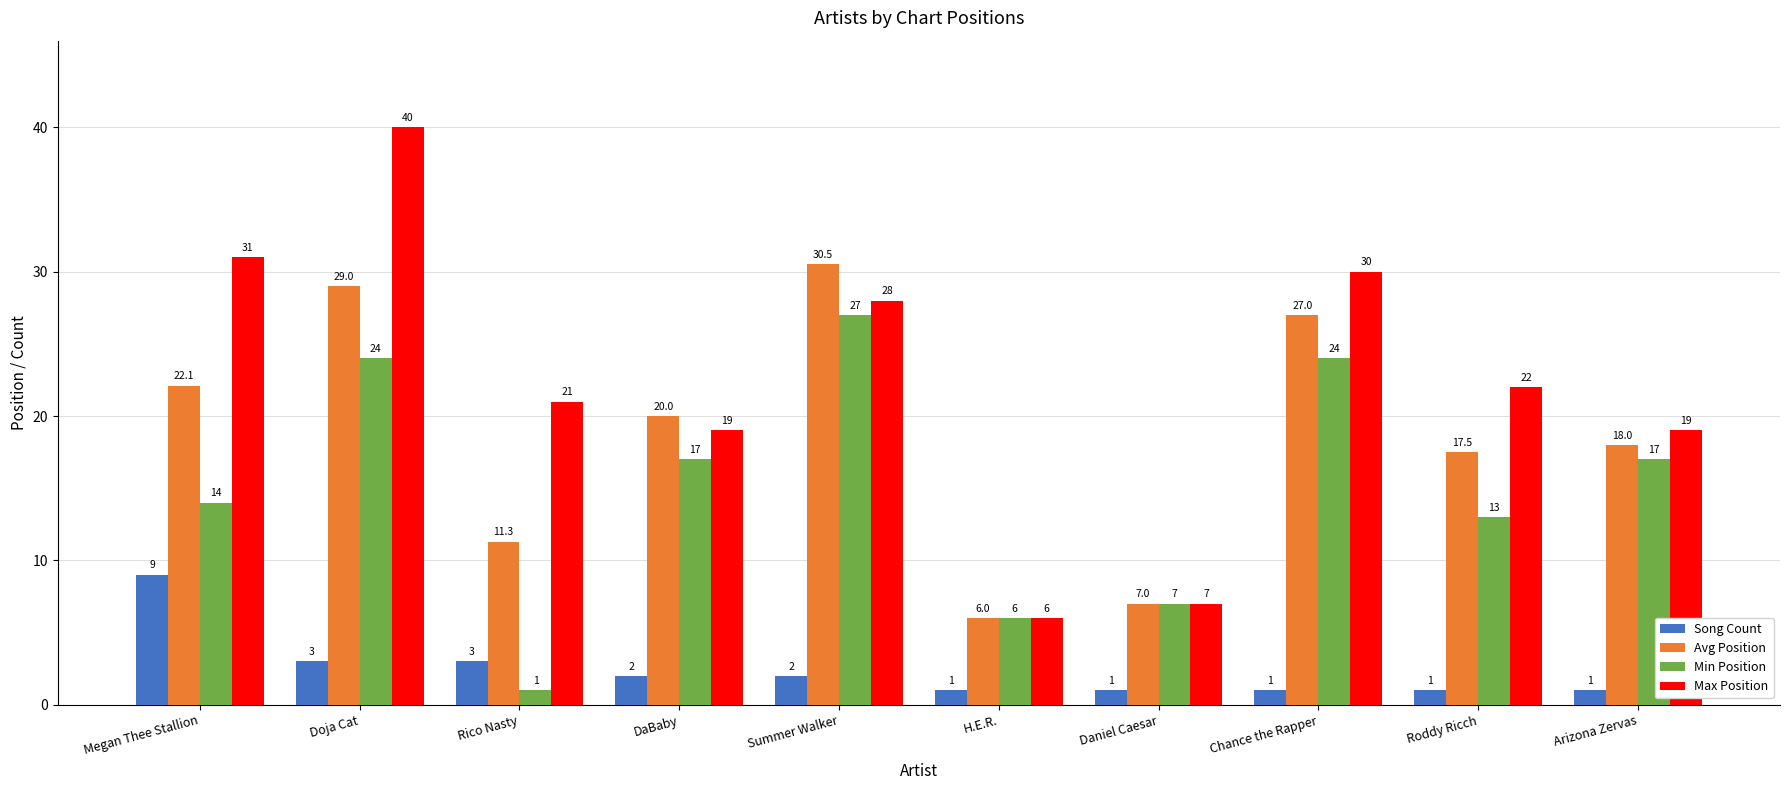

How many groups of bars are there?

10